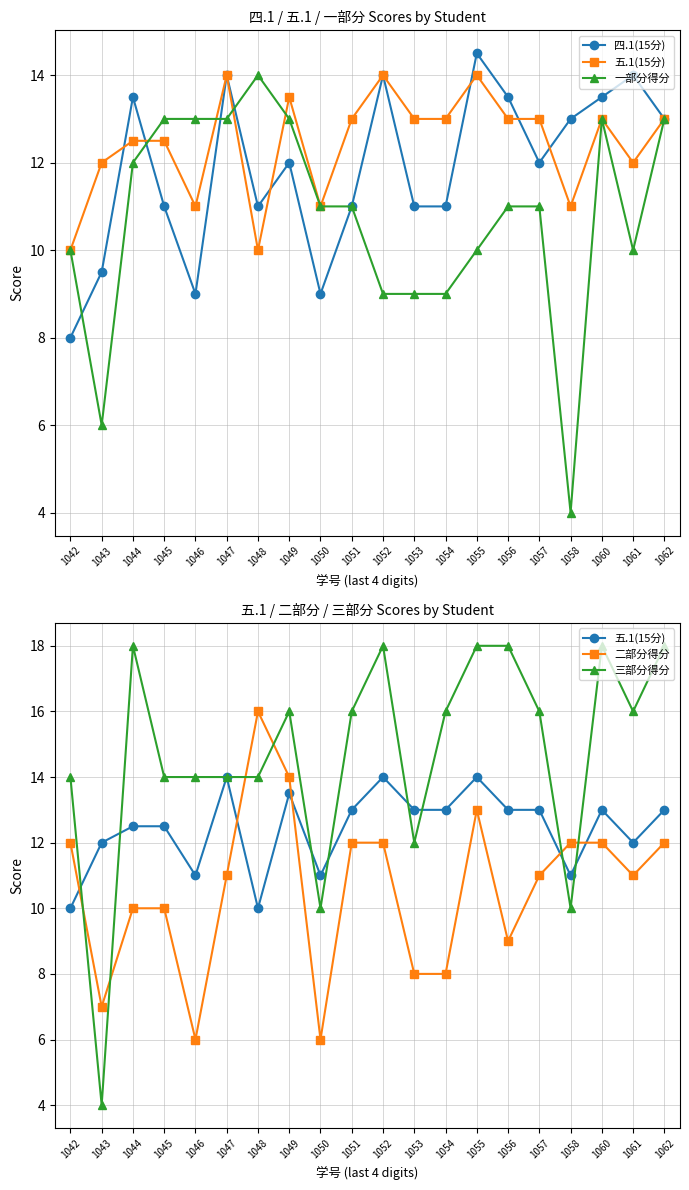

At which category does 五.1(15分) reach its first local peak?

1047